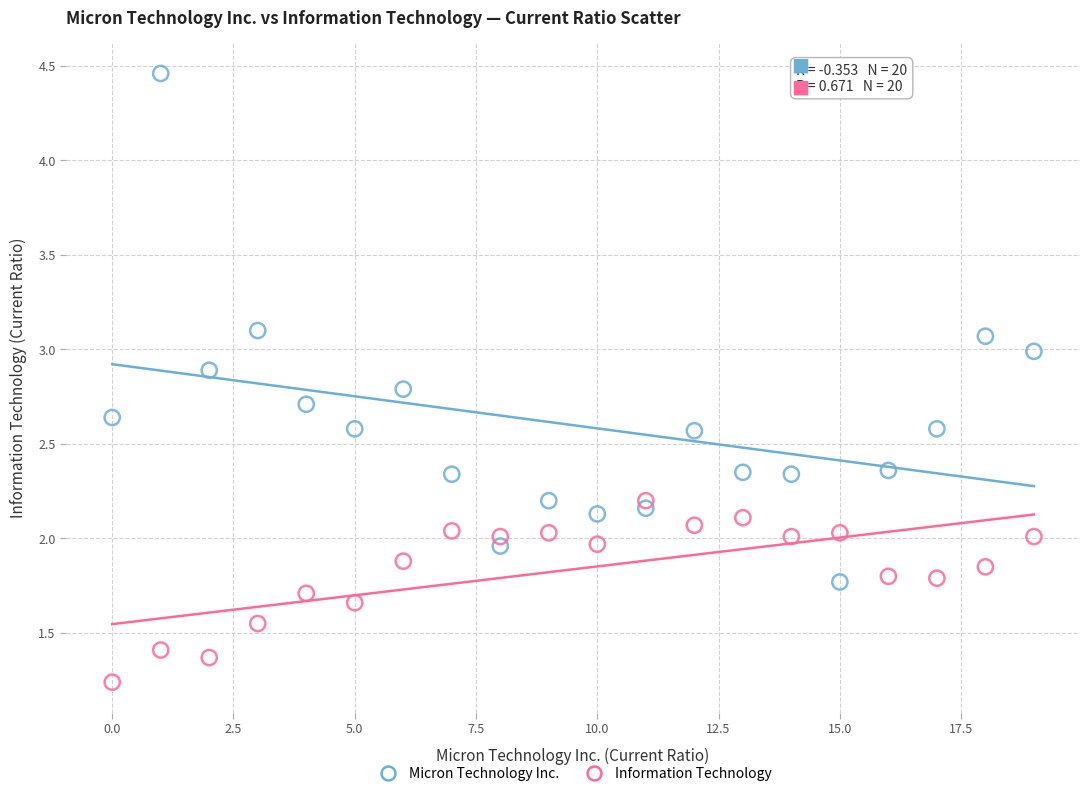

What are all the series names shown in the legend?

Micron Technology Inc., Information Technology